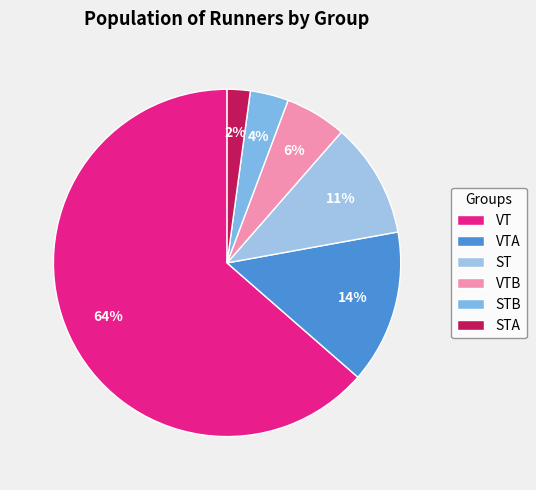

To the nearest percent, what is the average slice percentage?

17%